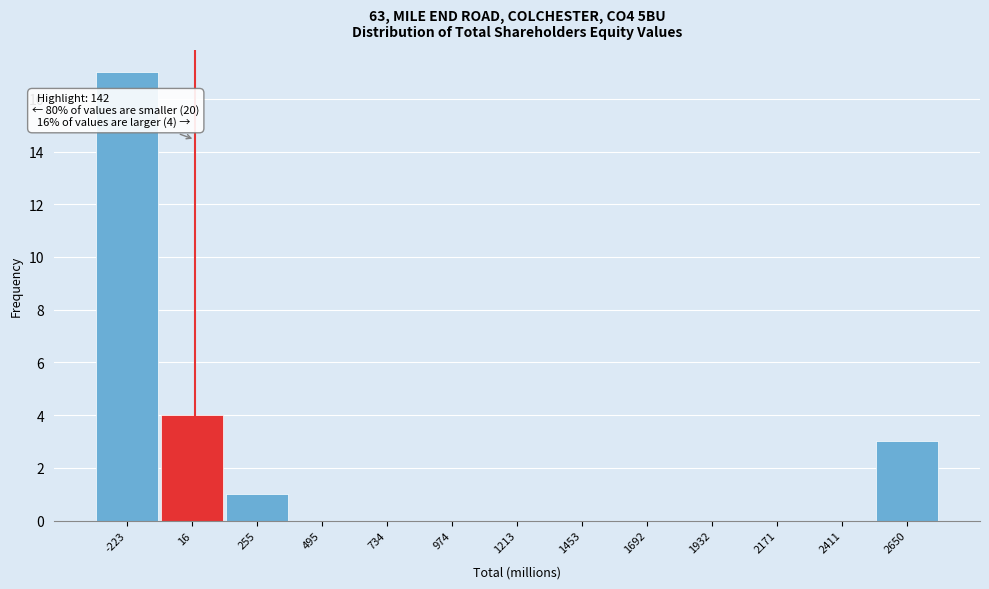

Reading right to left, extract all data points from this chart.

2650=3	2411=0	2171=0	1932=0	1692=0	1453=0	1213=0	974=0	734=0	495=0	255=1	16=4	-223=17